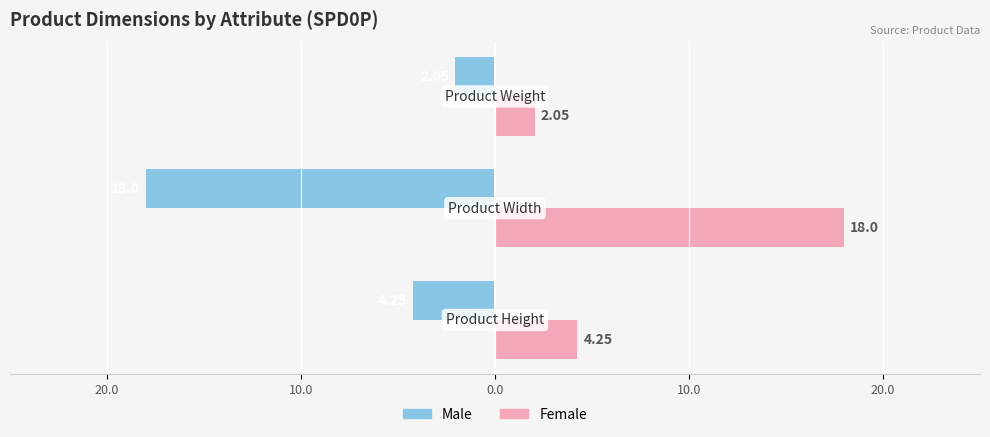

What are all the series names shown in the legend?

Male, Female